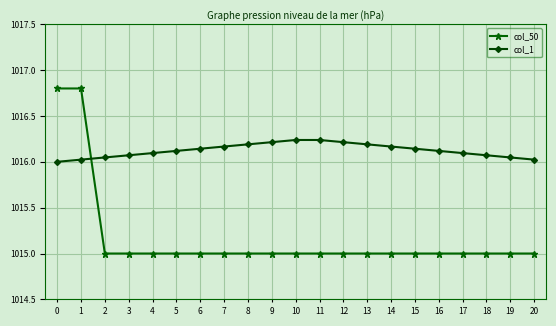

Count the col_50 values in the range 1015 to 1016.

19